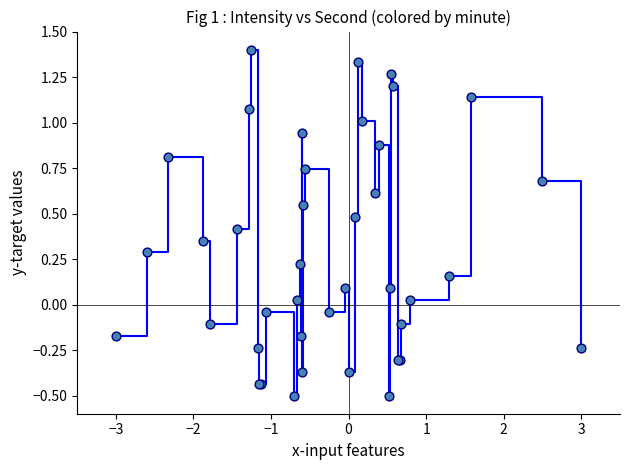

What is the minimum value shown in the chart?

-0.5